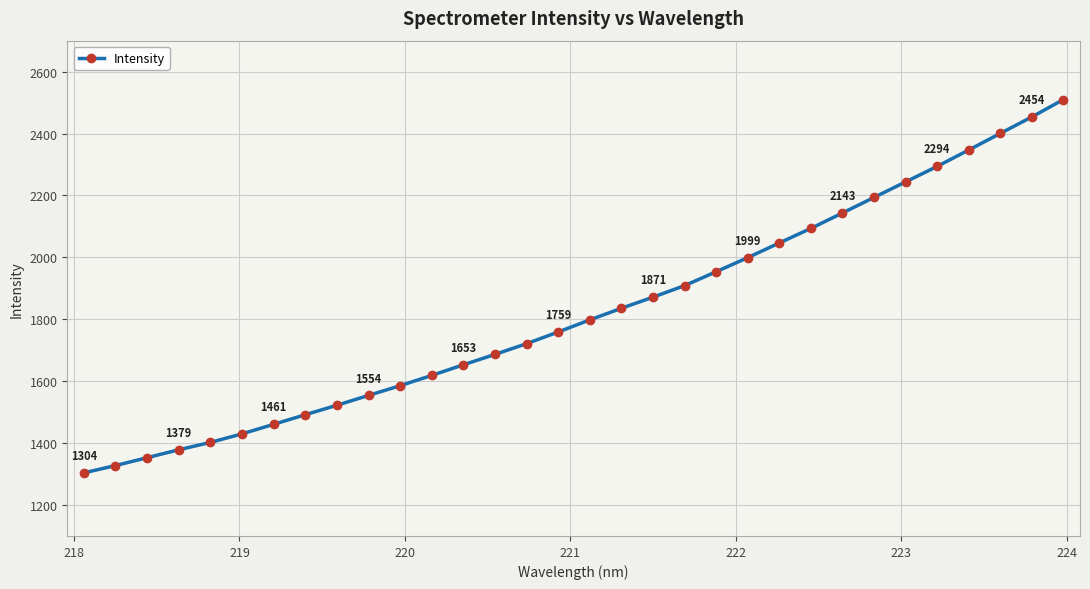

What is the value of the 28th point from the left?

2293.9